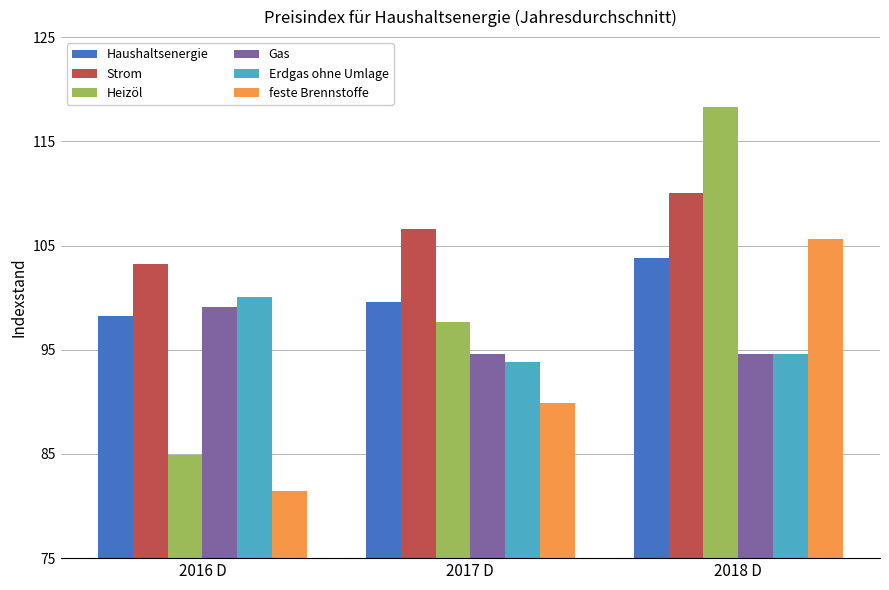

Does the chart contain stacked bars?

No